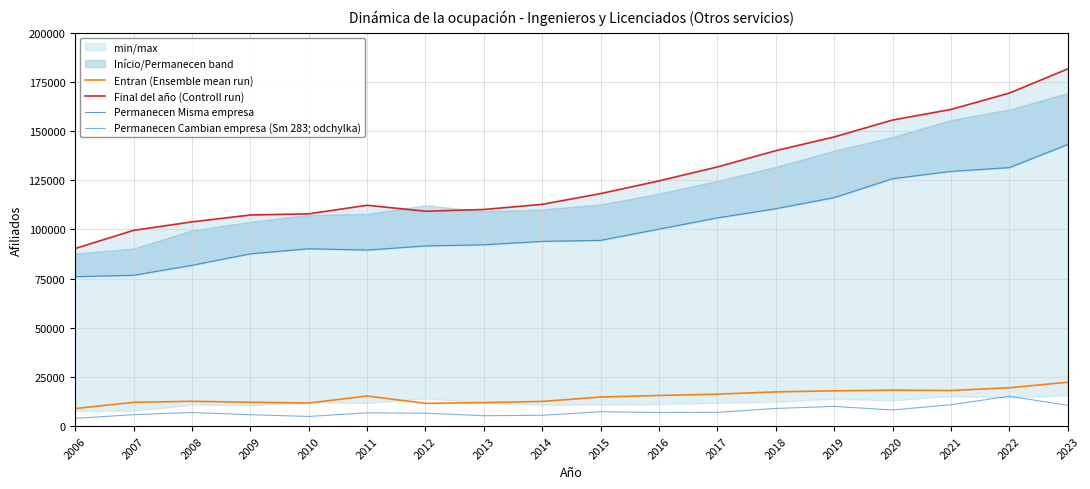

At which label does Permanecen Misma empresa first exceed 94396?

2016